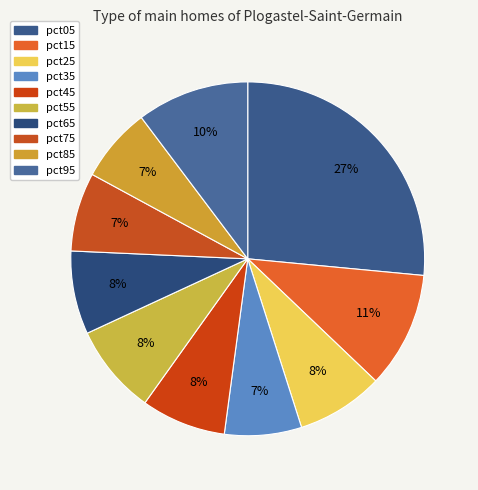

Is pct25 the majority of the pie?

No